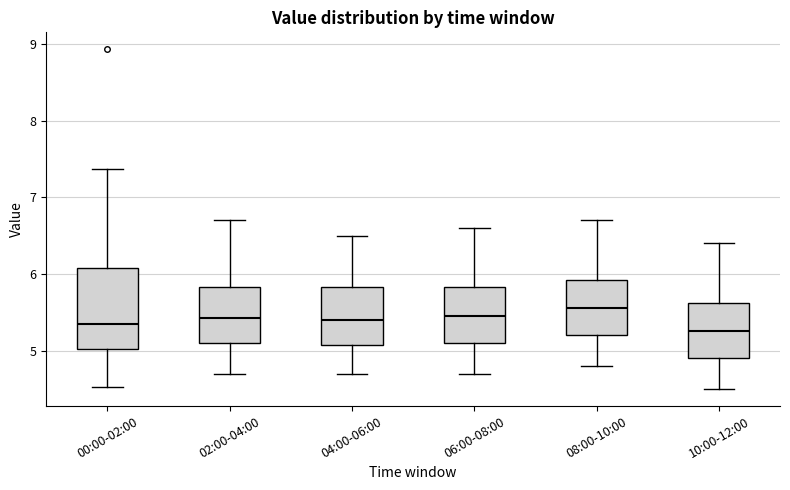

Reading left to right, read every box against the y-axis: the position of its median line, the range the box covers, and the ends of its whiskers. The values are not printed on the chart, so give them approximately, as read against the axis.

00:00-02:00: median 5.4, box 5.0 to 6.1, whiskers 4.5 to 7.4
02:00-04:00: median 5.4, box 5.1 to 5.8, whiskers 4.7 to 6.7
04:00-06:00: median 5.4, box 5.1 to 5.8, whiskers 4.7 to 6.5
06:00-08:00: median 5.5, box 5.1 to 5.8, whiskers 4.7 to 6.6
08:00-10:00: median 5.6, box 5.2 to 5.9, whiskers 4.8 to 6.7
10:00-12:00: median 5.3, box 4.9 to 5.6, whiskers 4.5 to 6.4